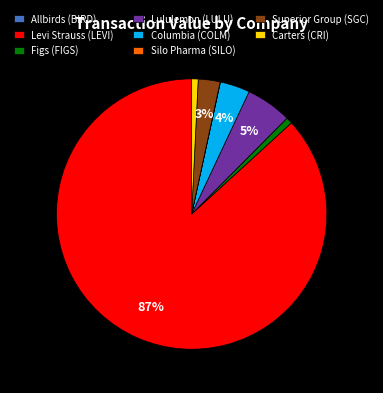

Is the sum of Columbia (COLM) and Carters (CRI) greater than half?

No